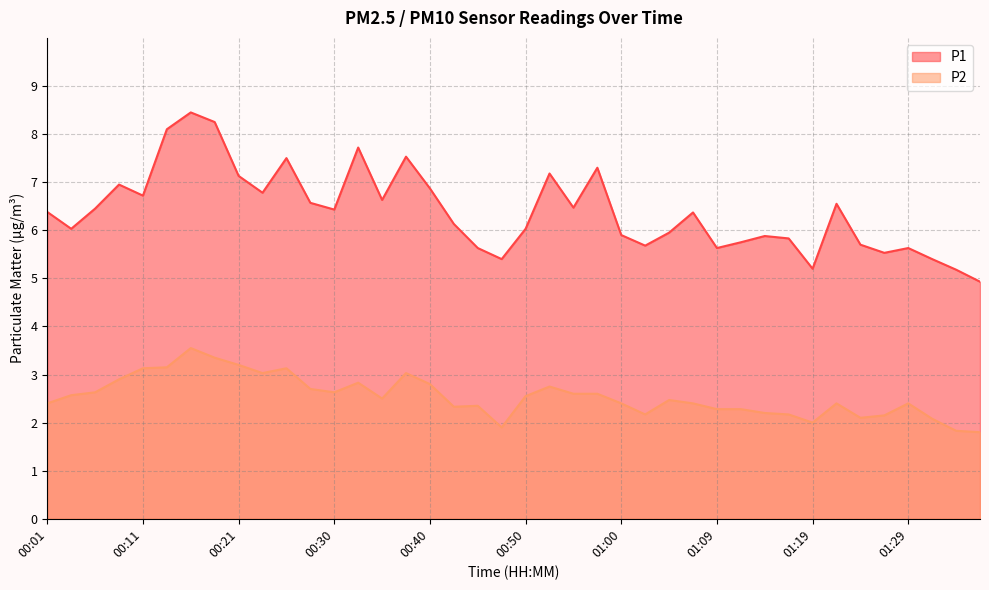

Which series changed the most between 00:18 and 01:29?

P1